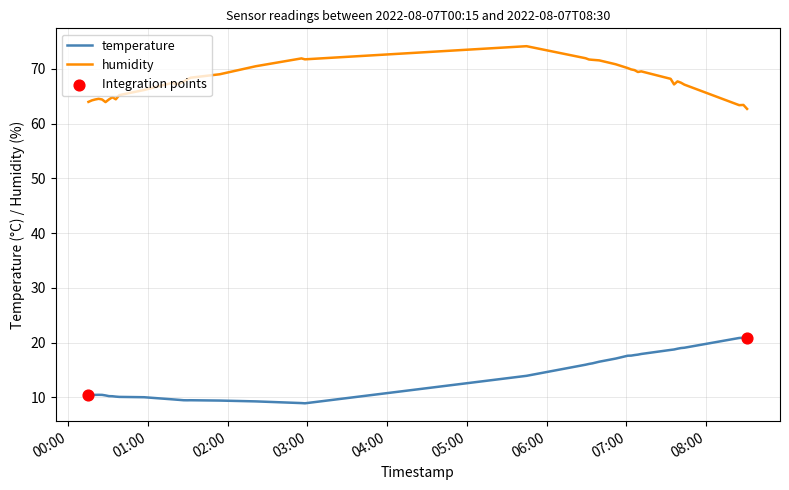

Which series has the largest total across all categories?

humidity